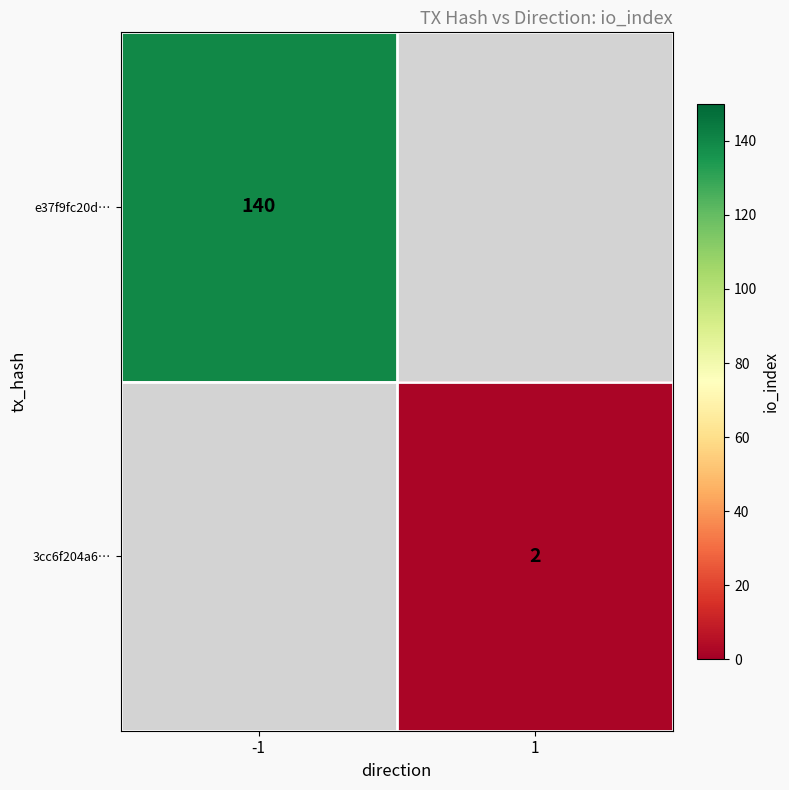

Which category has the lowest value across all series?

1